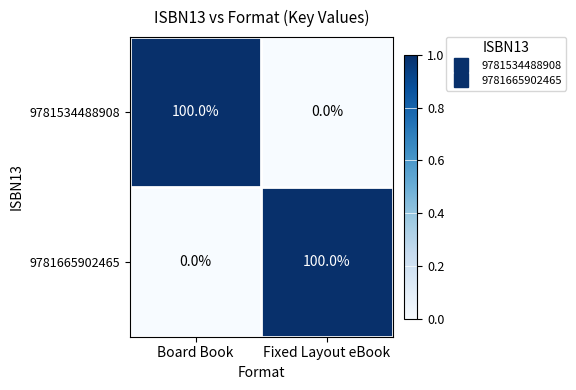

What is the total value across all series at Board Book?

100